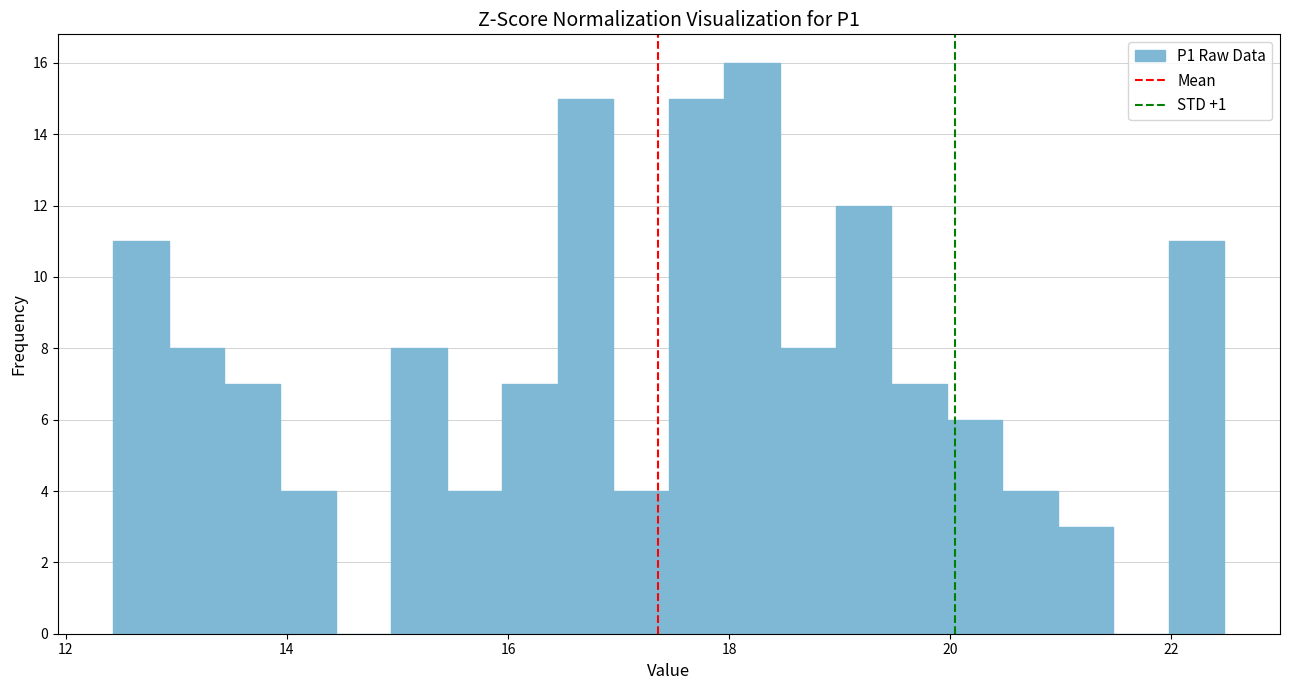

Around what value on the x-axis is the tallest bar? Give the approximate position of its centre, as read against the axis.

18.2